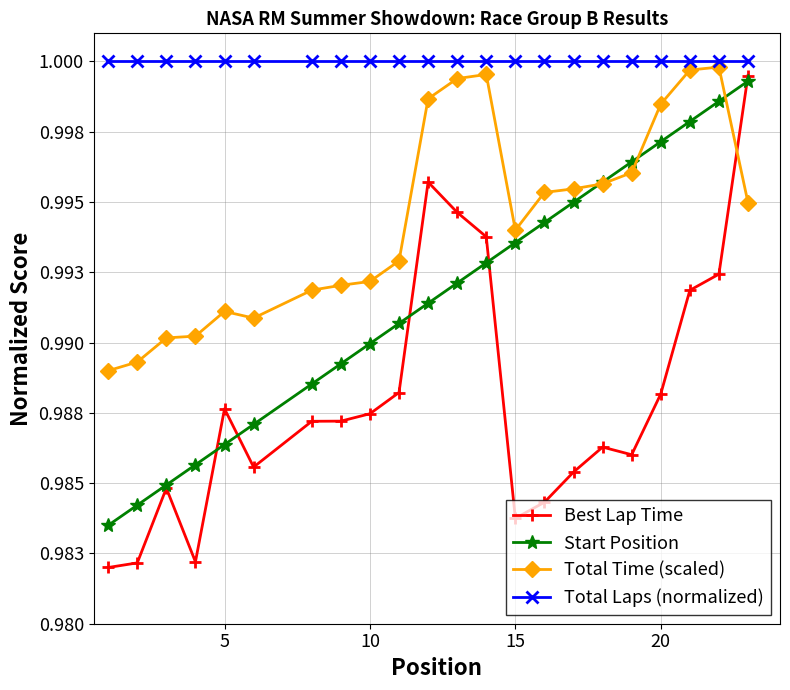

Reading right to left, what are all the values shown in this chart?

Best Lap Time: 1.0	1.0	1.0	1.0	1.0	1.0	1.0	1.0	1.0	1.0	1.0	1.0	1.0	1.0	1.0	1.0	1.0	1.0	1.0	1.0	1.0	1.0
Start Position: 1.0	1.0	1.0	1.0	1.0	1.0	1.0	1.0	1.0	1.0	1.0	1.0	1.0	1.0	1.0	1.0	1.0	1.0	1.0	1.0	1.0	1.0
Total Time (scaled): 1.0	1.0	1.0	1.0	1.0	1.0	1.0	1.0	1.0	1.0	1.0	1.0	1.0	1.0	1.0	1.0	1.0	1.0	1.0	1.0	1.0	1.0
Total Laps (normalized): 1.0	1.0	1.0	1.0	1.0	1.0	1.0	1.0	1.0	1.0	1.0	1.0	1.0	1.0	1.0	1.0	1.0	1.0	1.0	1.0	1.0	1.0